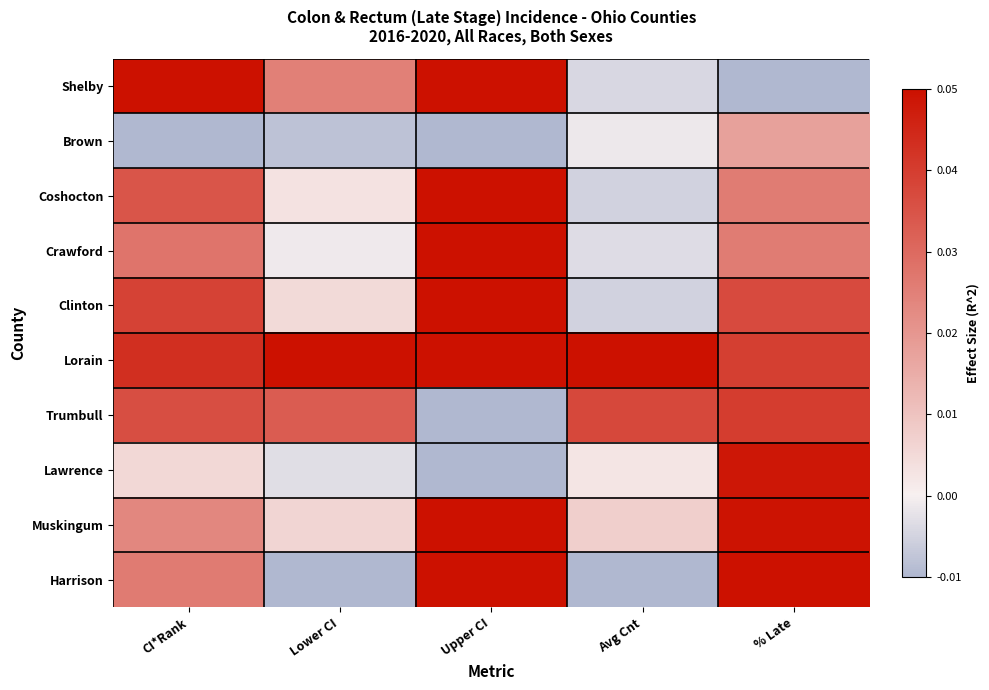

How many data points does each series have?

5